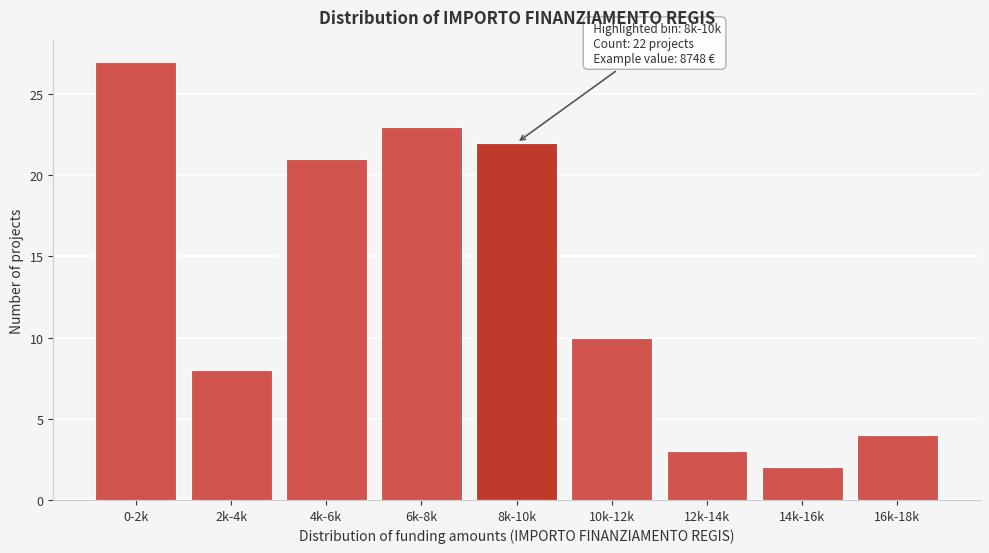

Reading left to right, what are all the values shown in this chart?

0-2k=27	2k-4k=8	4k-6k=21	6k-8k=23	8k-10k=22	10k-12k=10	12k-14k=3	14k-16k=2	16k-18k=4